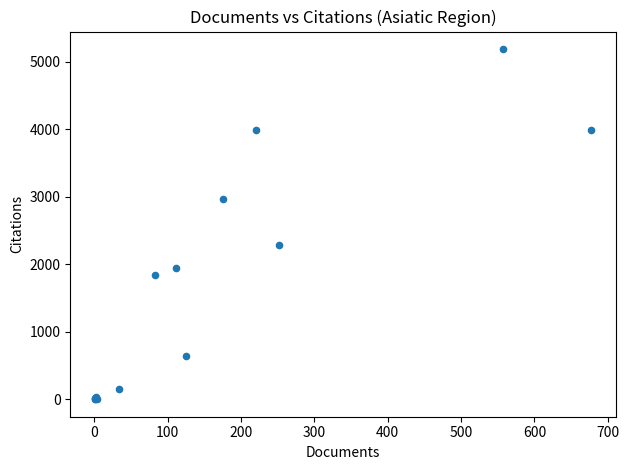

What Y value in the scatter plot is closest to 2595?

2286